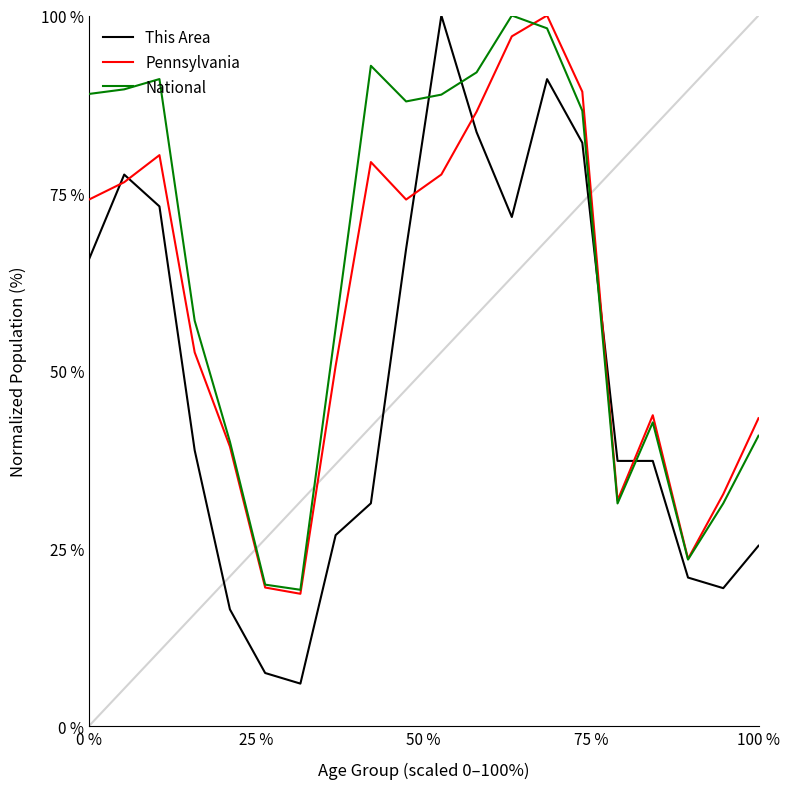

How many lines are shown in the chart?

3